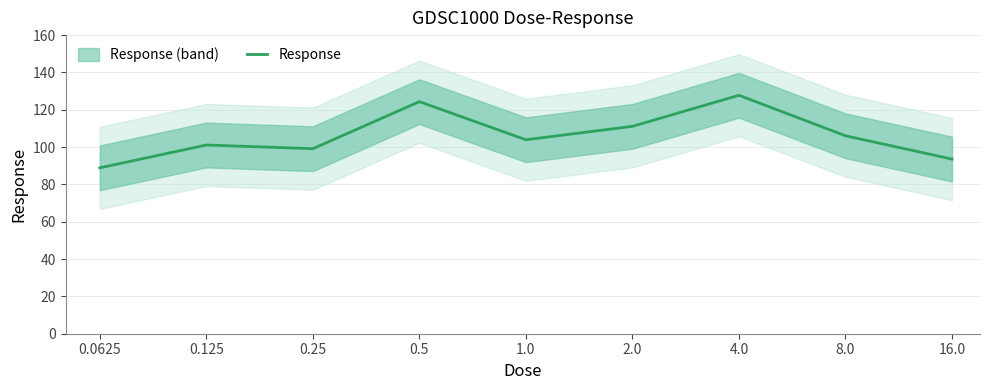

Rank the categories by value from highest to lowest.

4.0, 0.5, 2.0, 8.0, 1.0, 0.125, 0.25, 16.0, 0.0625